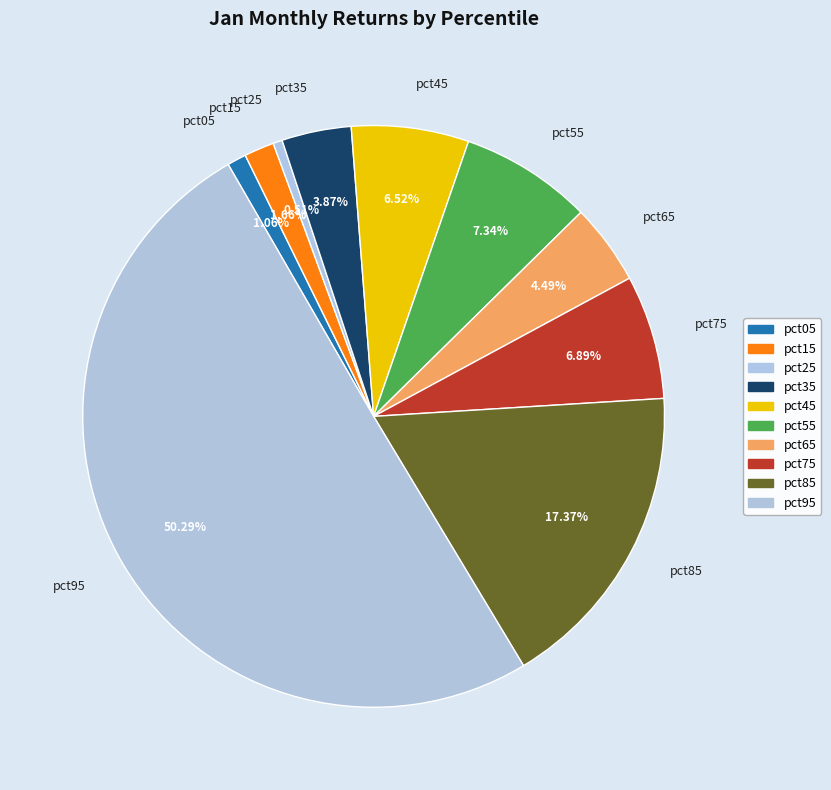

What percentage is the pct55 slice, to the nearest percent?

7%